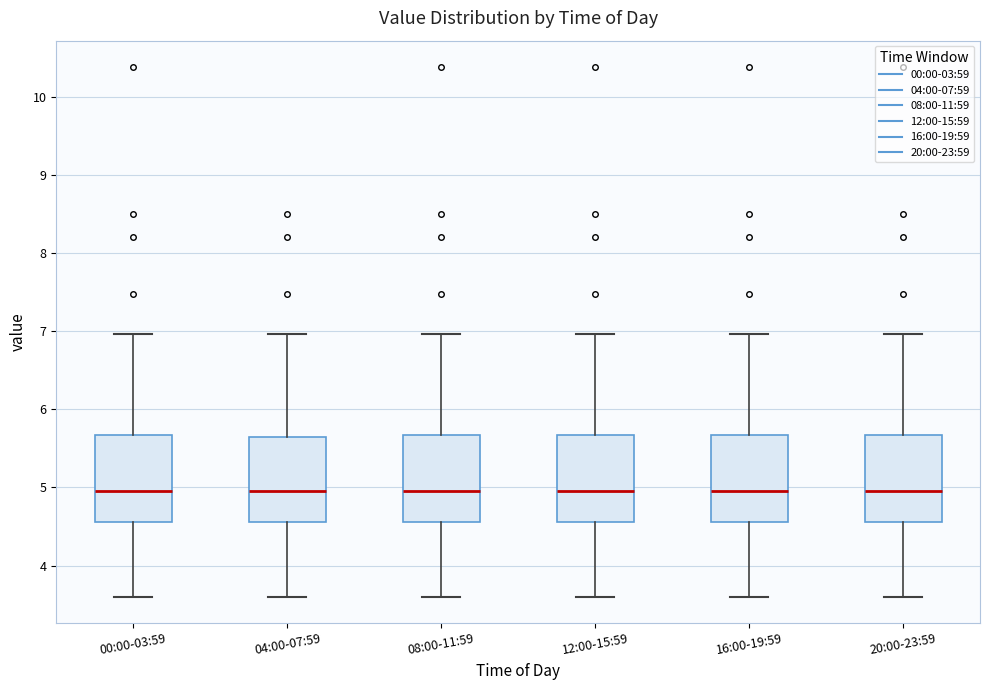

Where does the median line of the box for 16:00-19:59 sit on the y-axis? The values are not printed on the chart, so give them approximately, as read against the axis.

5.0